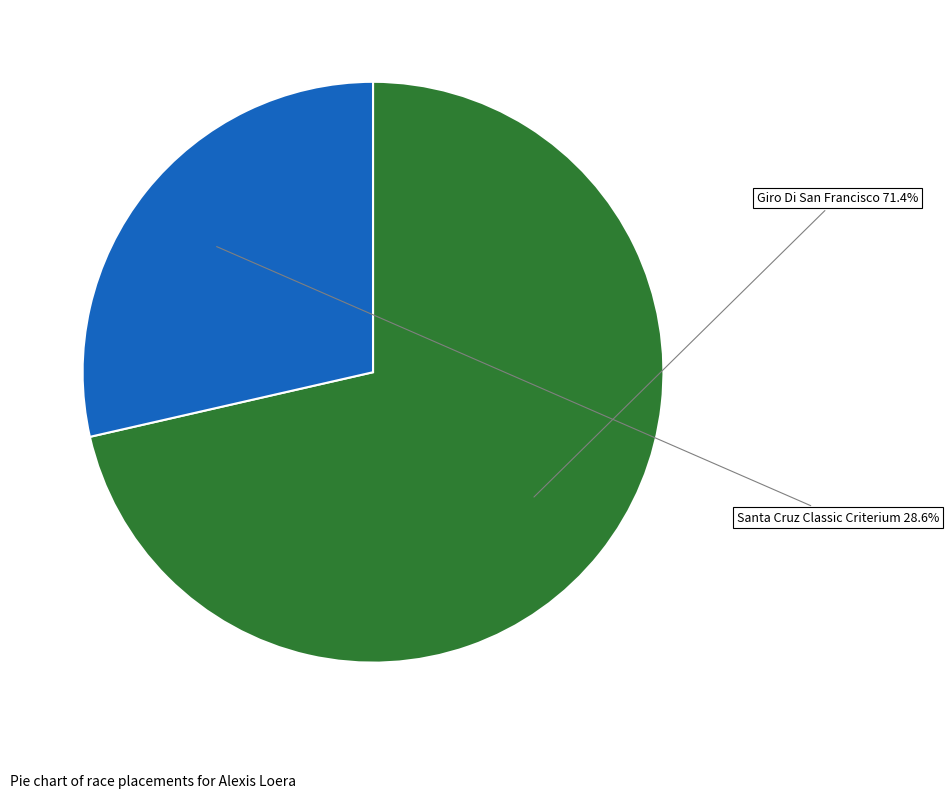

What is the ratio of the value at Santa Cruz Classic Criterium to the value at Giro Di San Francisco?

0.4